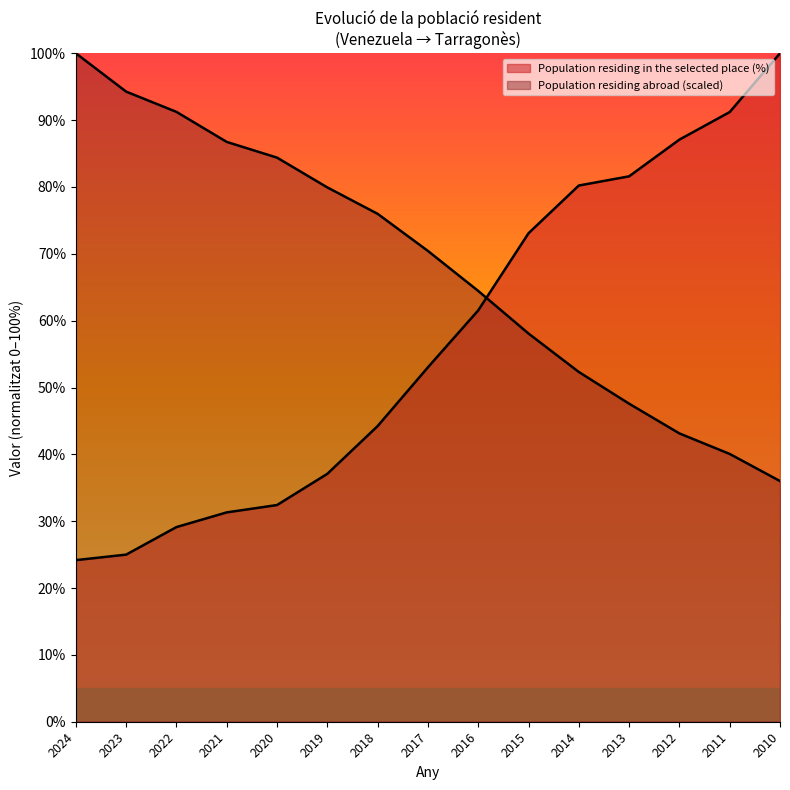

Rank the series at 2019 from lowest to highest value.

Population residing in the selected place (%), Population residing abroad (thousands)